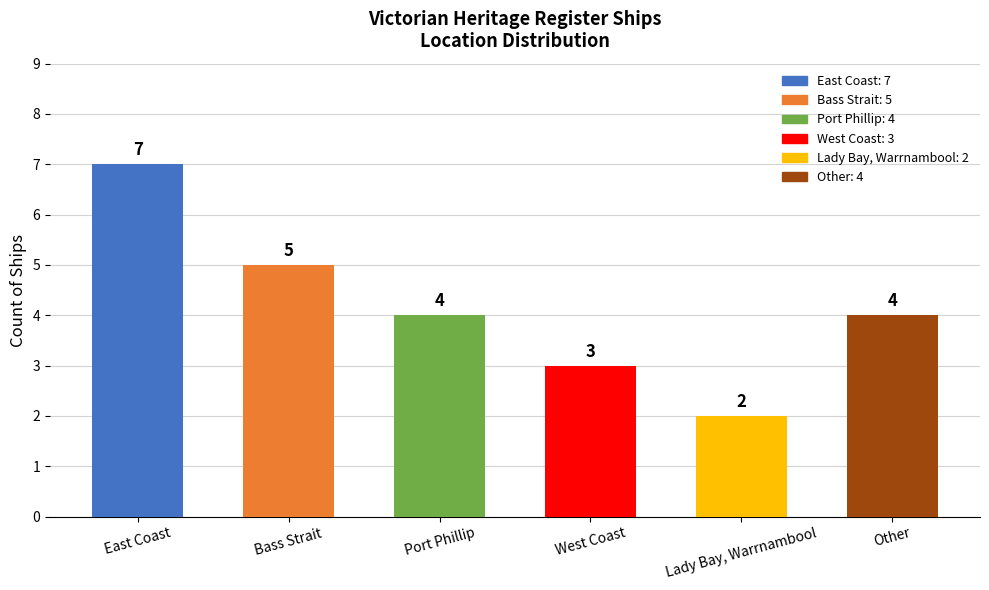

Reading left to right, list all the values displayed in this chart.

7	5	4	3	2	4